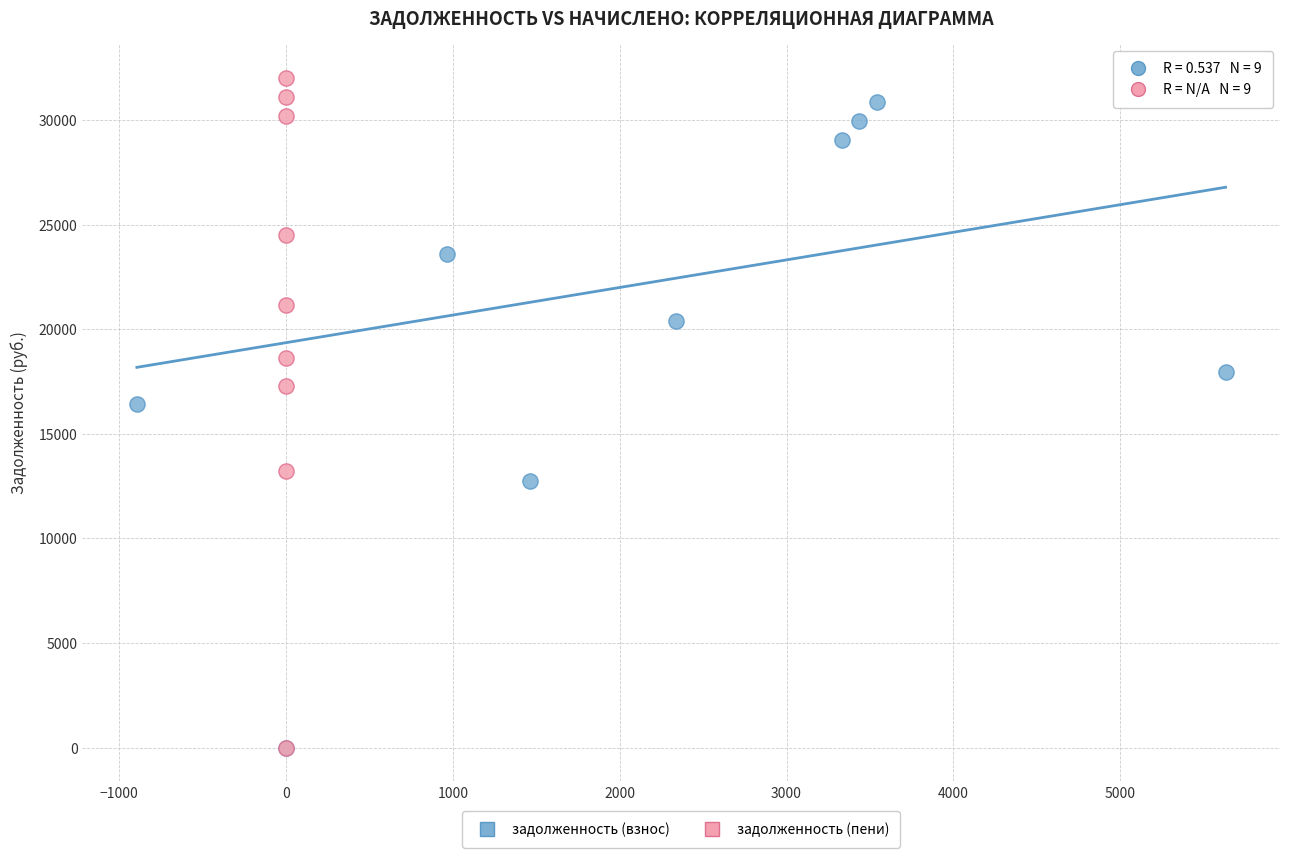

Which series has the largest Y range (max minus min)?

задолженность (пени)